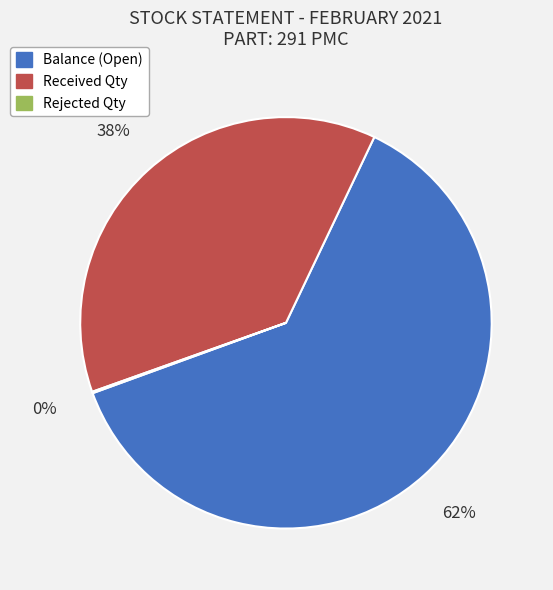

Which category has the biggest portion of the pie?

Balance (Open)